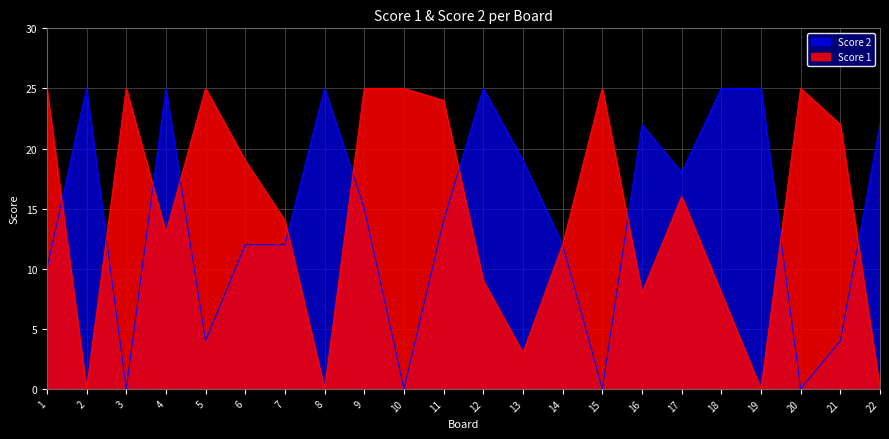

What is the sum of the Score 1 values at 6 and 22?

19